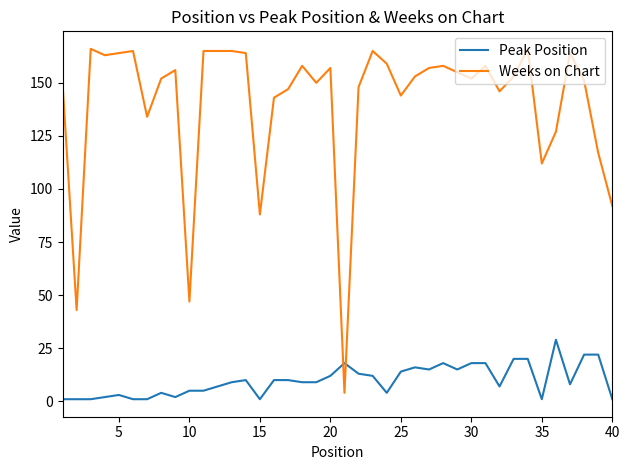

What is the difference between the maximum and minimum values in the Peak Position series?

28